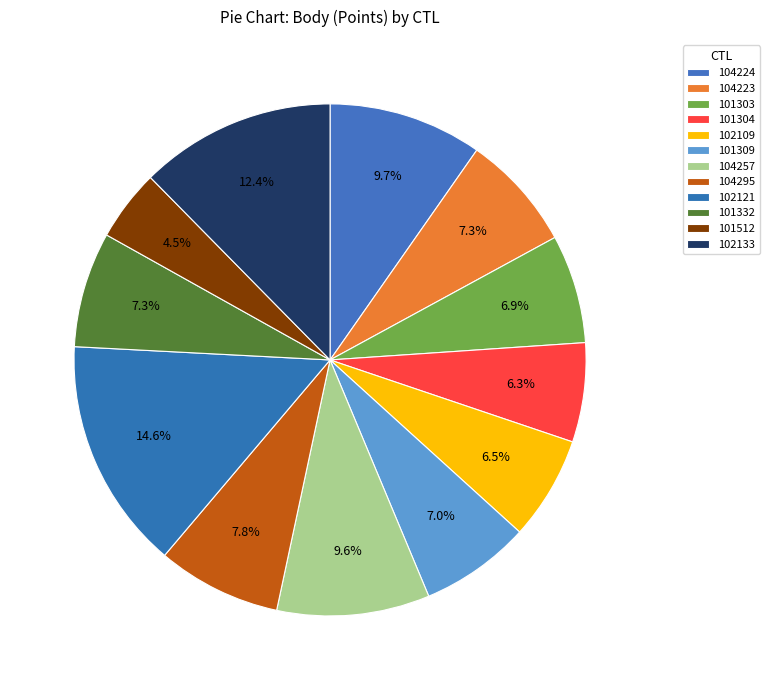

How many slices are in this pie chart?

12